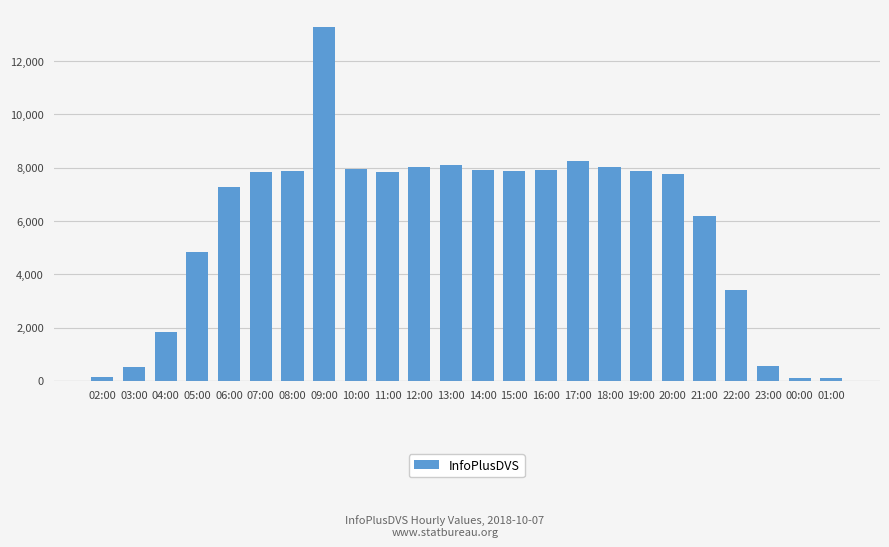

Does the chart contain stacked bars?

No